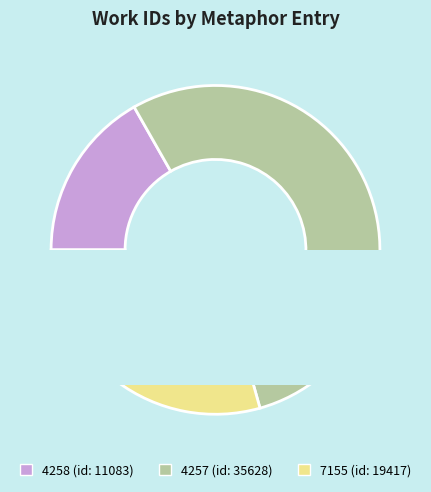

The 4257 slice represents 35% of the pie. True or false?

False